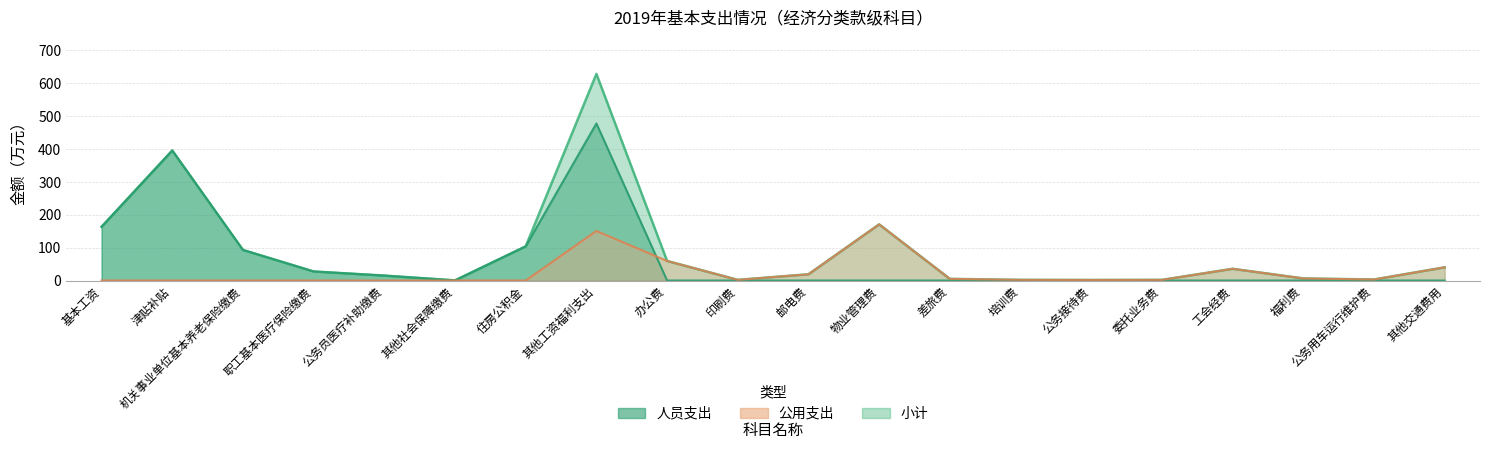

What is the greatest value displayed?

628.6